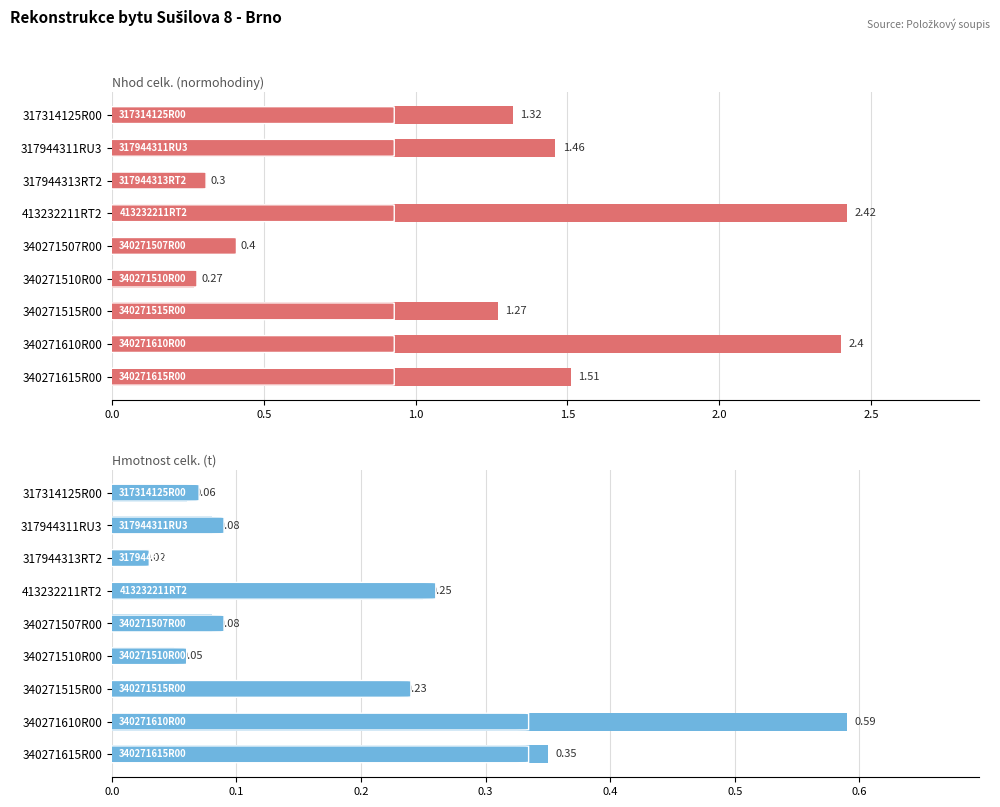

At how many categories does at least one series exceed 2?

2